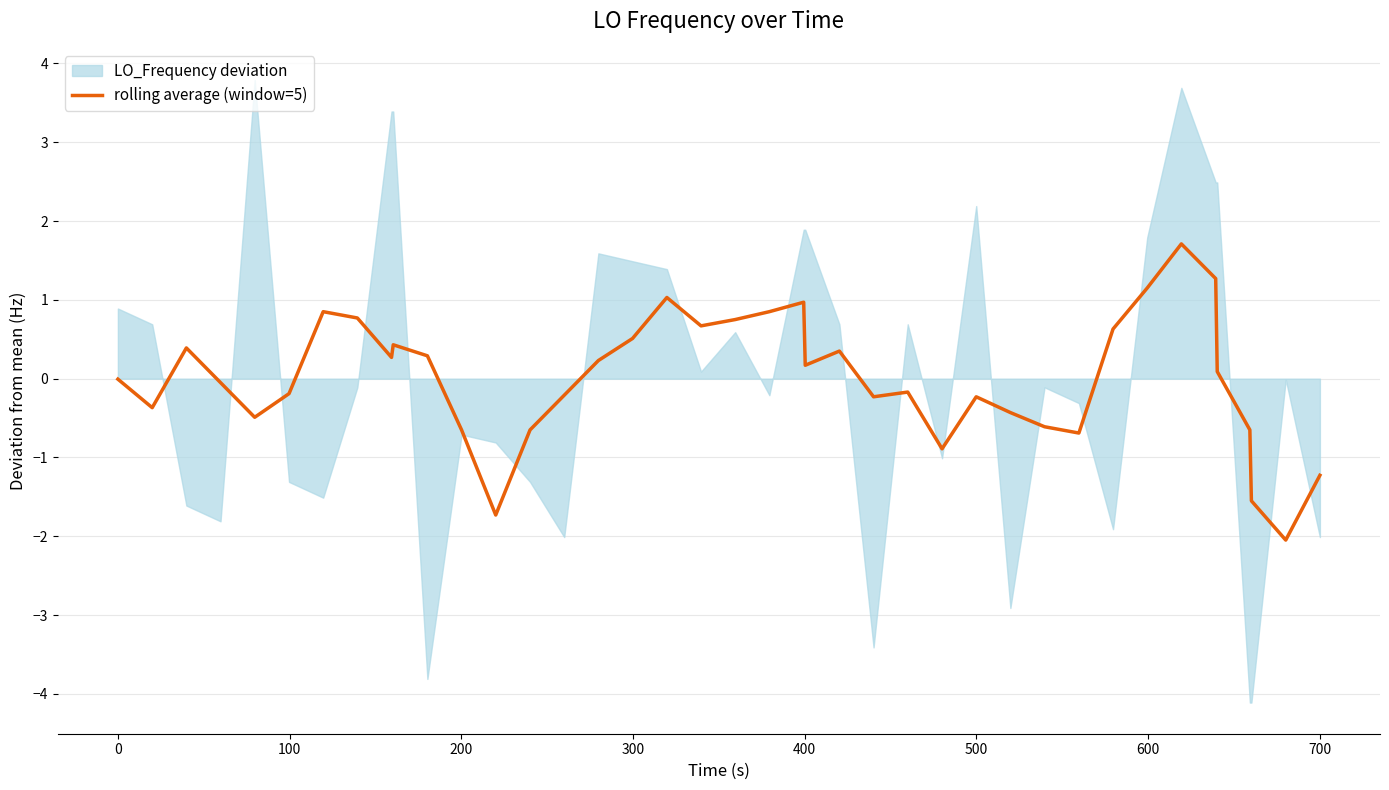

What is the lowest value of the rolling average (window=5) series?

-2.0